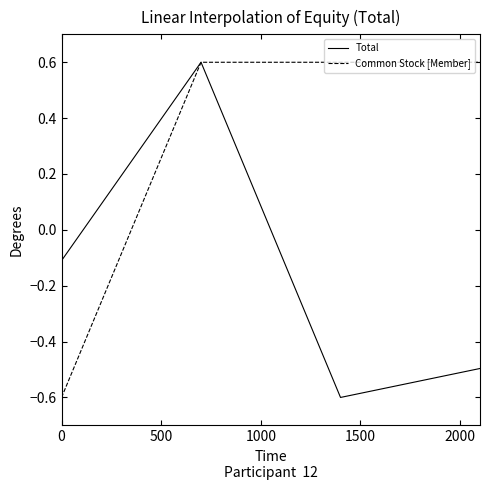

How many values in Common Stock [Member] are above zero?

3